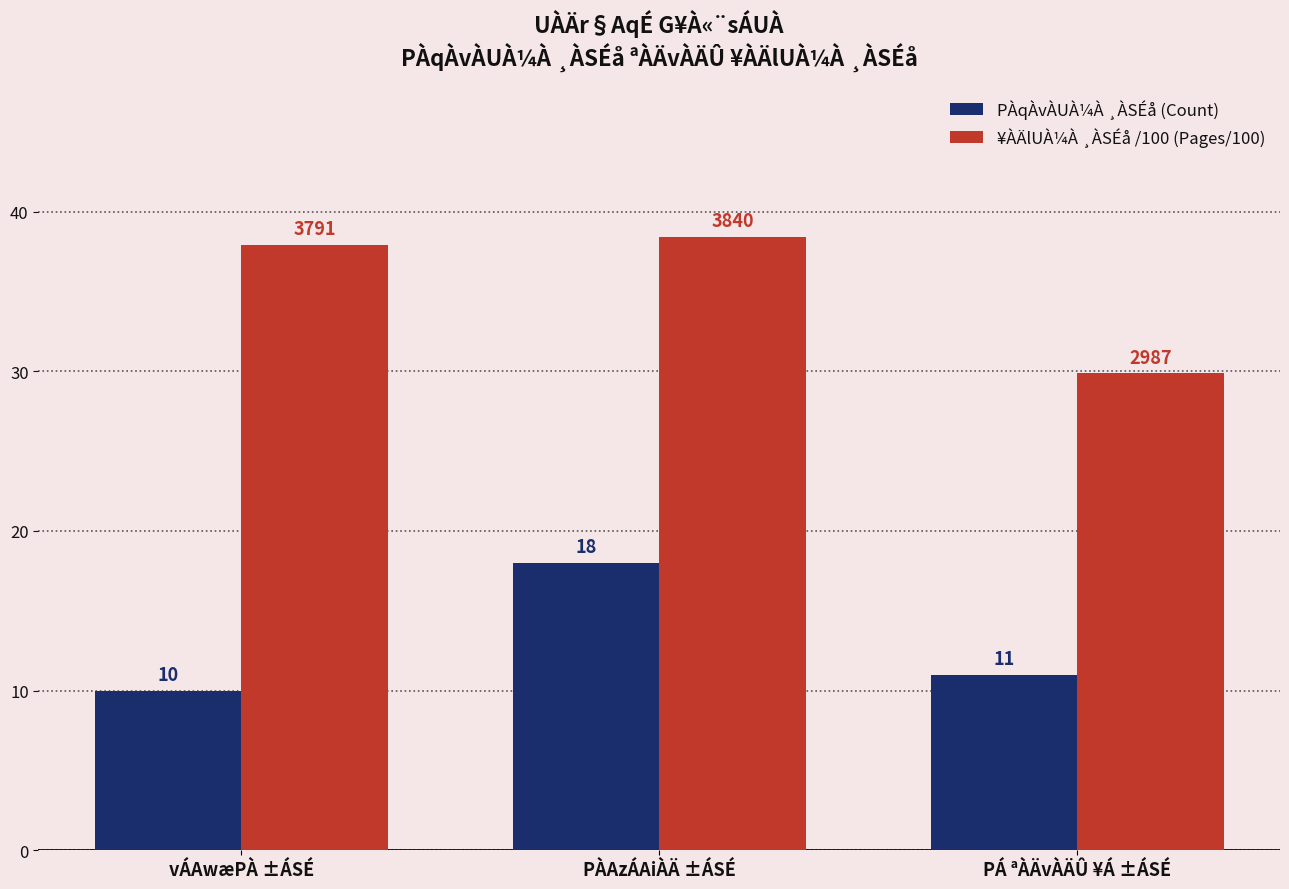

List the series in order of their peak value, highest first.

¥ÀÄlUÀ¼À ¸ÀSÉå /100 (Pages/100), PÀqÀvÀUÀ¼À ¸ÀSÉå (Count)